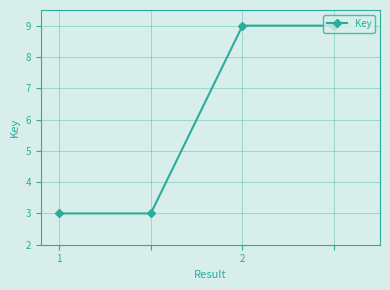

What is the value of the 1st point from the left?

3